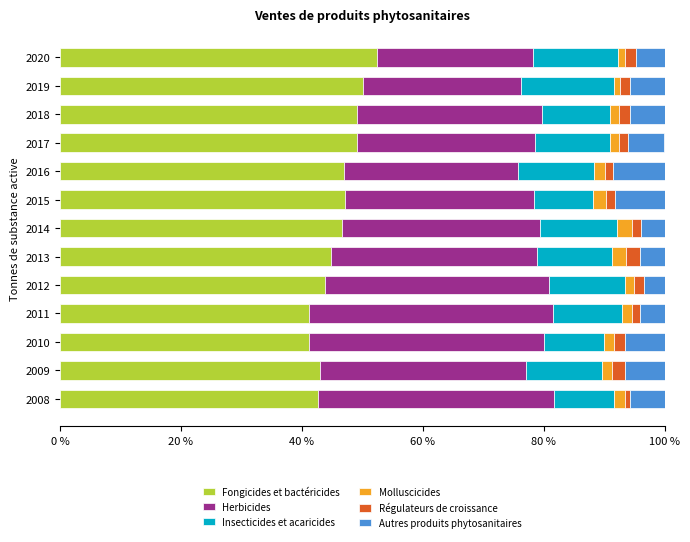

The Fongicides et bactéricides series shows 20.6 at 2008. True or false?

False